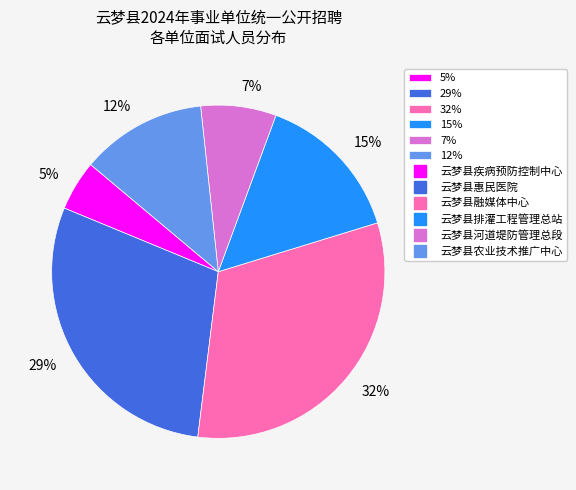

Which has a higher value, 32% or 5%?

32%